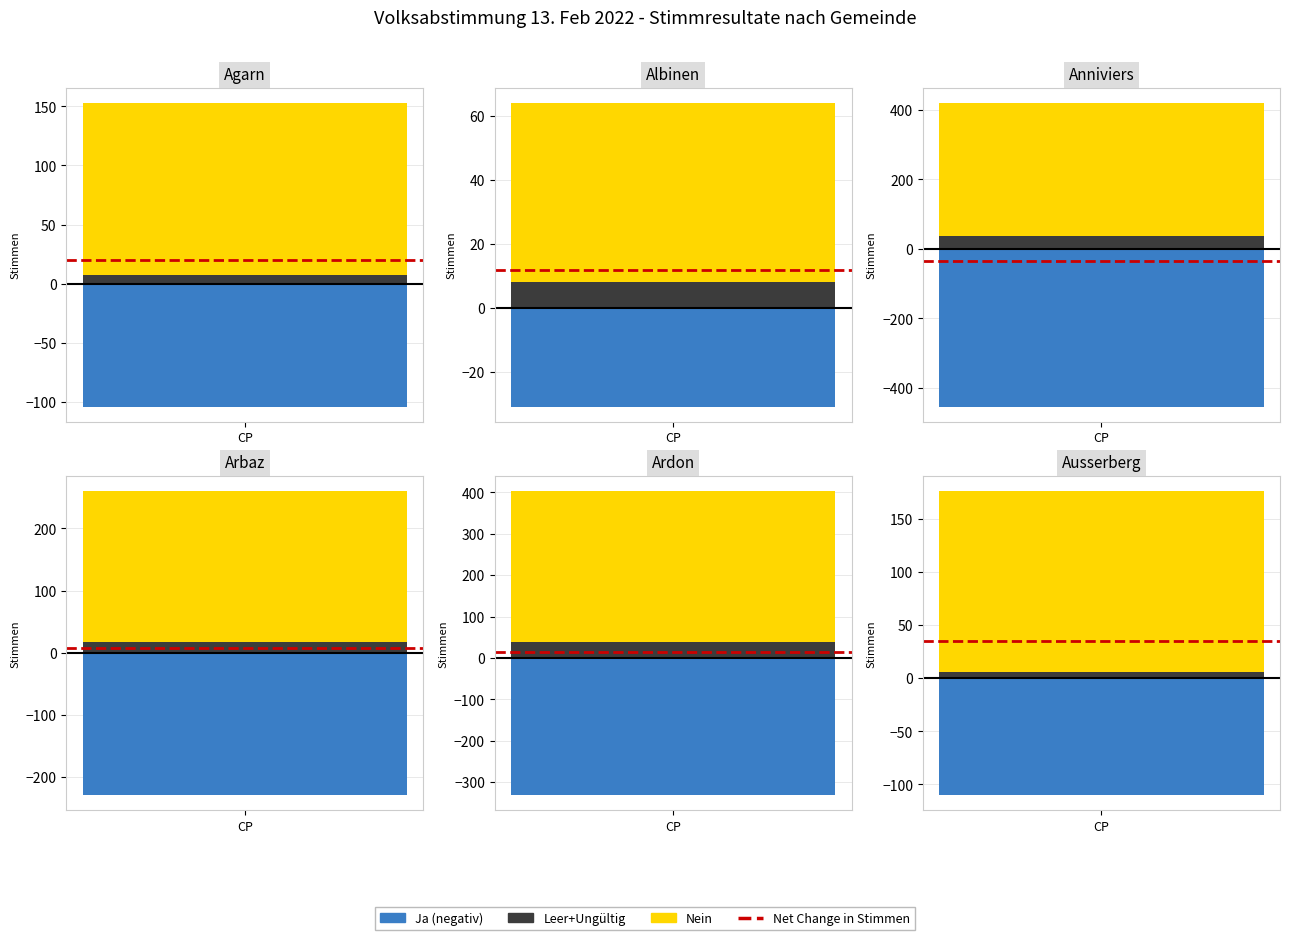

Which series has the largest total across all categories?

Nein